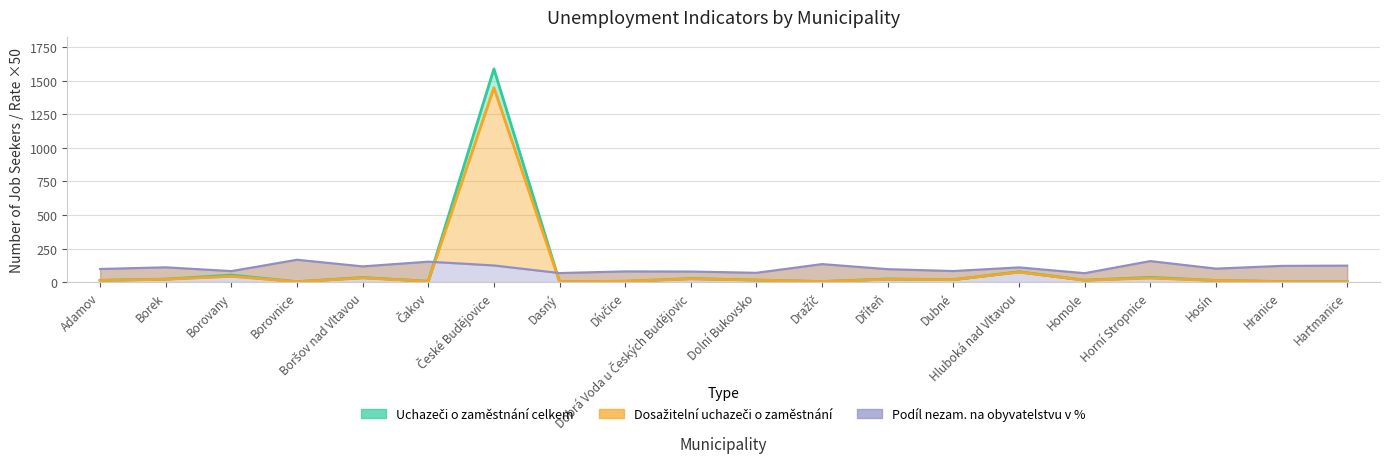

In Dosažitelní uchazeči o zaměstnání, how many points are higher than both neighbors (excluding endpoints)?

7